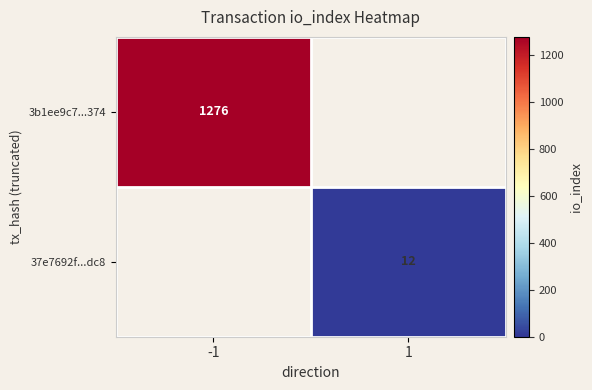

The value of 3b1ee9c7...374 at -1 is 1276. True or false?

True